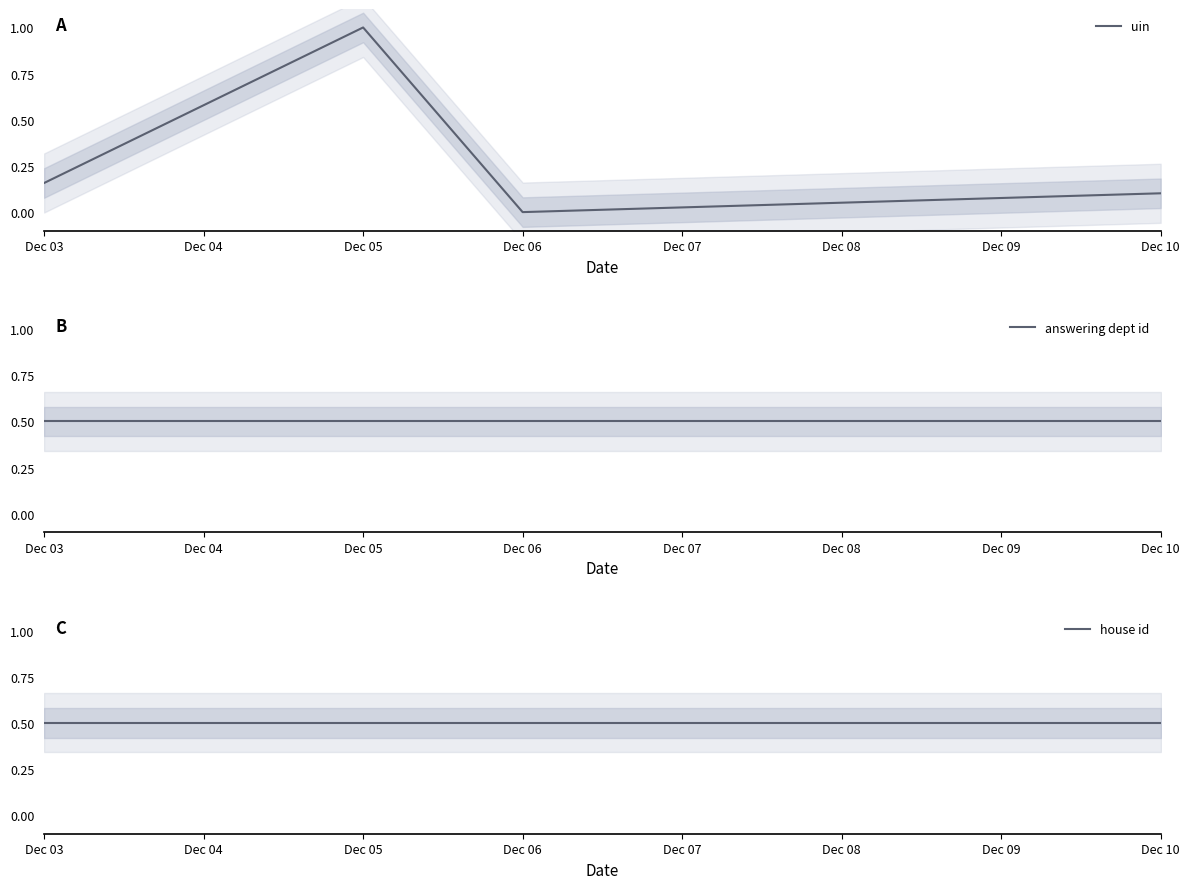

What is the sum of all answering dept id values?

2.0